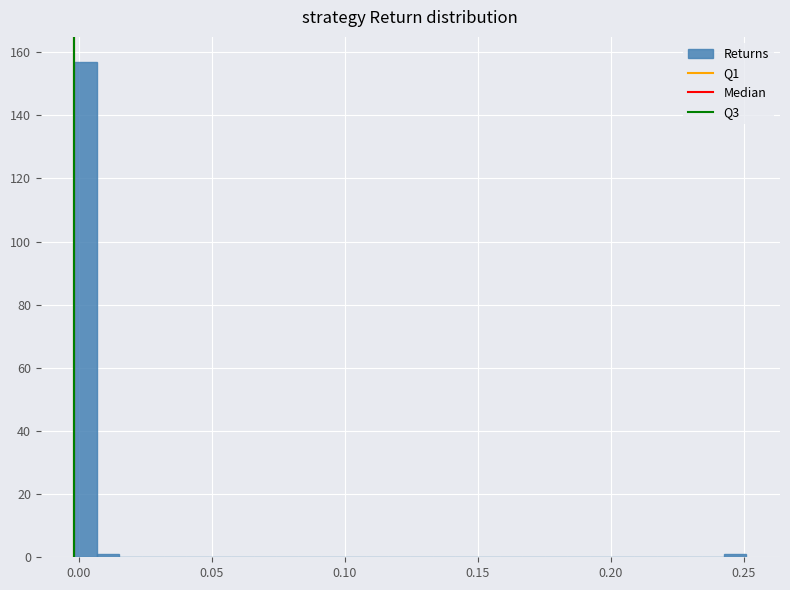

Read against the x-axis, roughly where is the centre of the tallest bar?

0.000